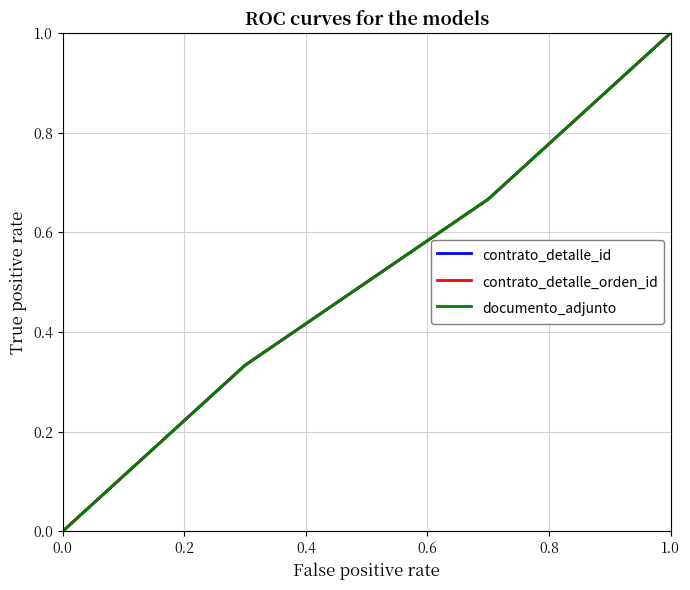

True or false: documento_adjunto has more than 2 points higher than both neighbors.

False